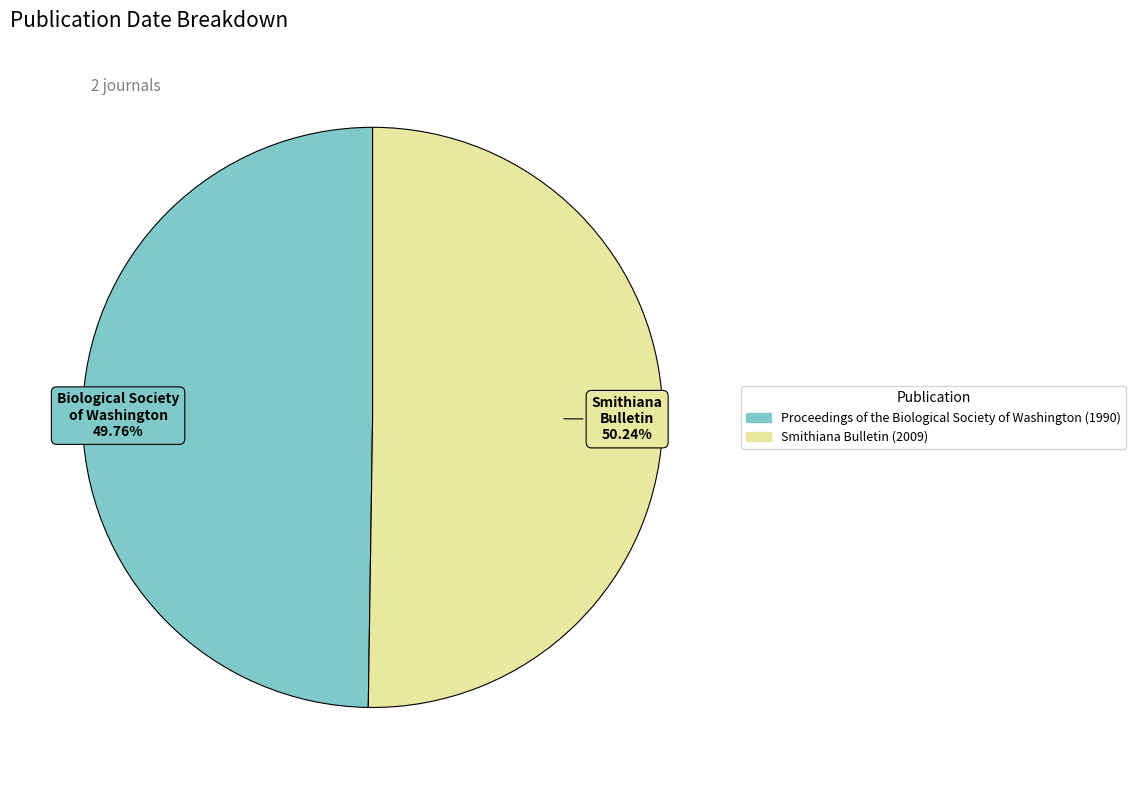

Approximately how many times larger is the value at Smithiana Bulletin (2009) compared to Proceedings of the Biological Society of Washington (1990)?

1.0